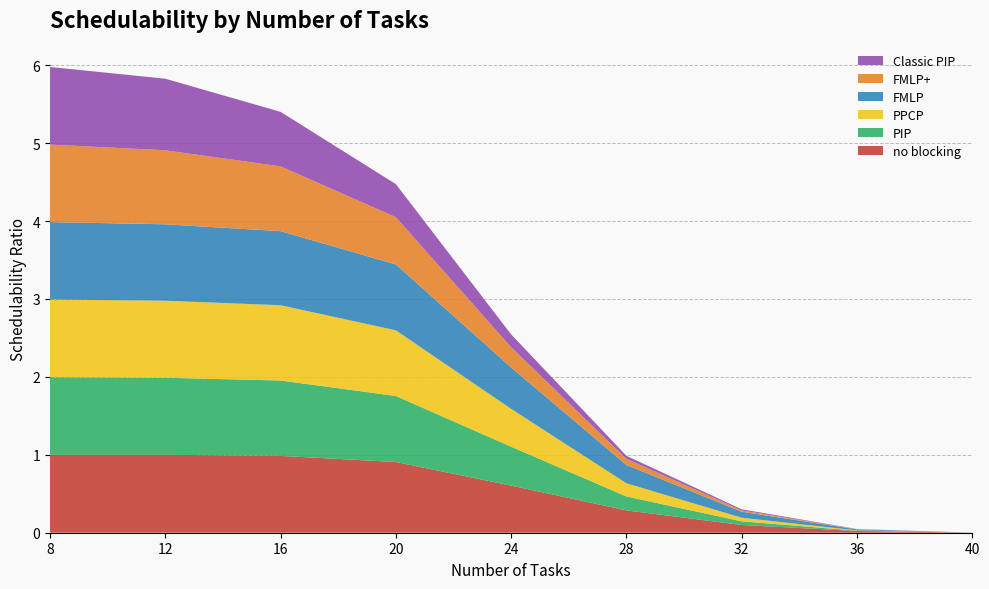

Reading left to right, what are all the values shown in this chart?

no blocking: 1.0	1.0	1.0	0.9	0.6	0.3	0.1	0.0	0.0
PIP: 1.0	1.0	1.0	0.8	0.5	0.2	0.0	0.0	0.0
PPCP: 1.0	1.0	1.0	0.8	0.5	0.2	0.0	0.0	0.0
FMLP: 1.0	1.0	1.0	0.8	0.5	0.2	0.1	0.0	0.0
FMLP+: 1.0	1.0	0.8	0.6	0.3	0.1	0.0	0.0	0.0
Classic PIP: 1.0	0.9	0.7	0.4	0.2	0.0	0.0	0.0	0.0